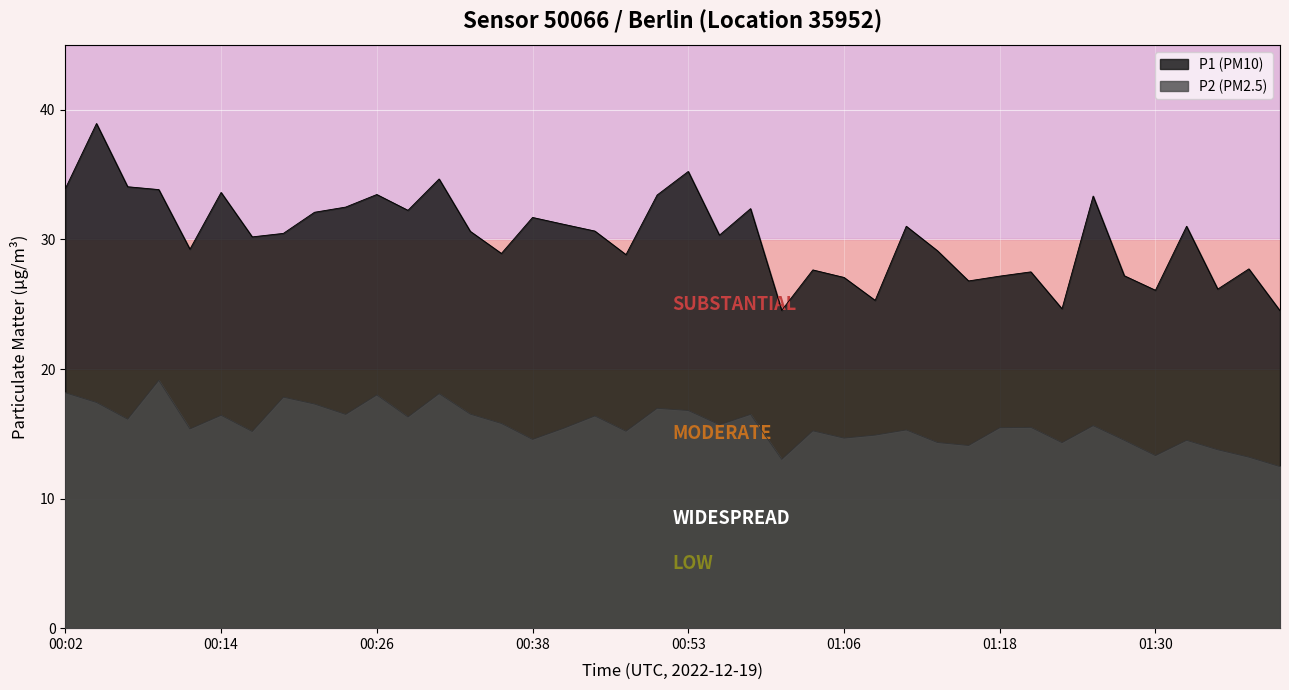

Which series has the largest range (max minus min)?

P1